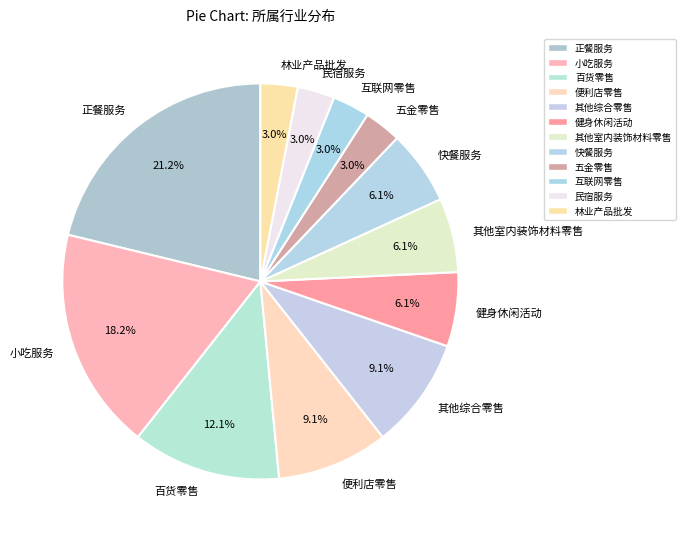

Is there a majority slice in this chart?

No